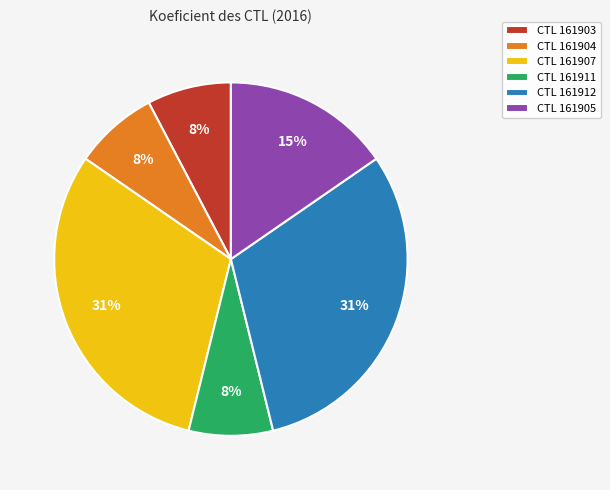

True or false: CTL 161912 accounts for 31% of the total.

True